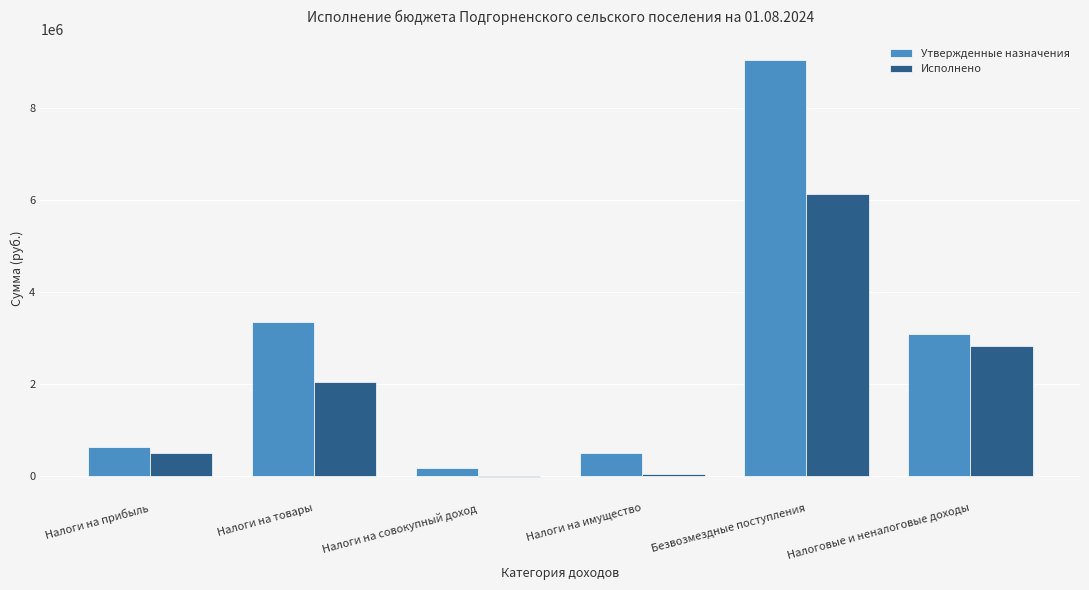

How many data points does each series have?

6